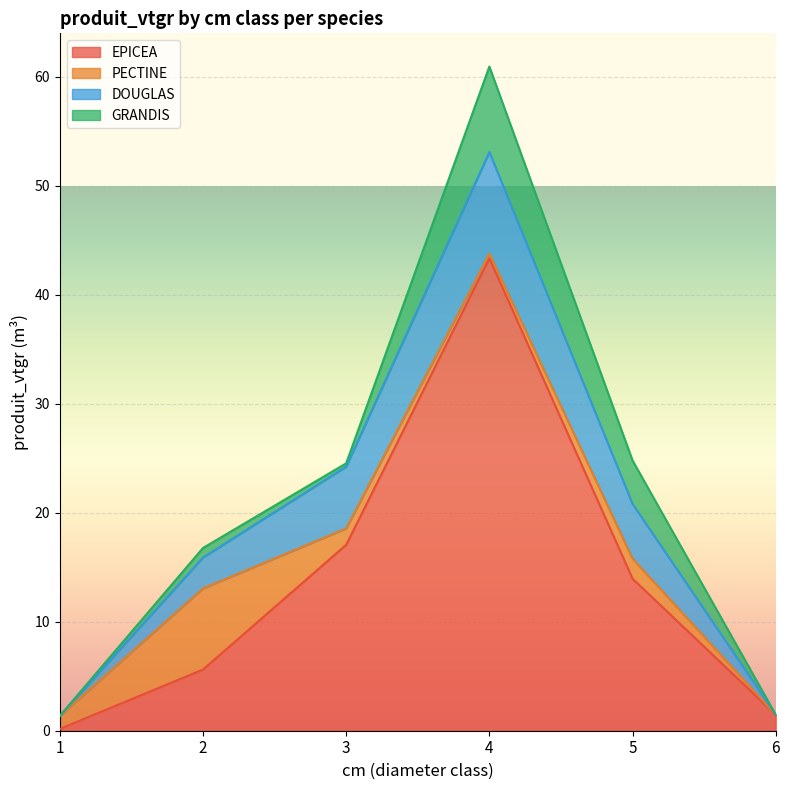

At which label is DOUGLAS closest to 4?

5